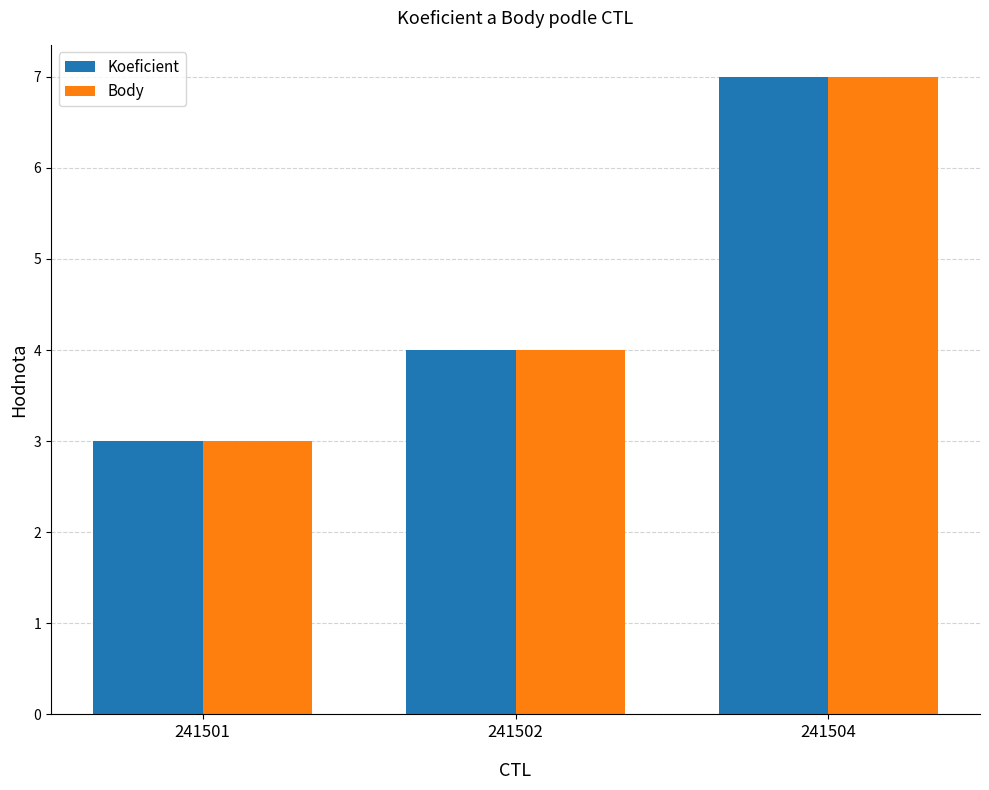

Reading left to right, transcribe all the data shown in this chart.

Koeficient: 3	4	7
Body: 3	4	7